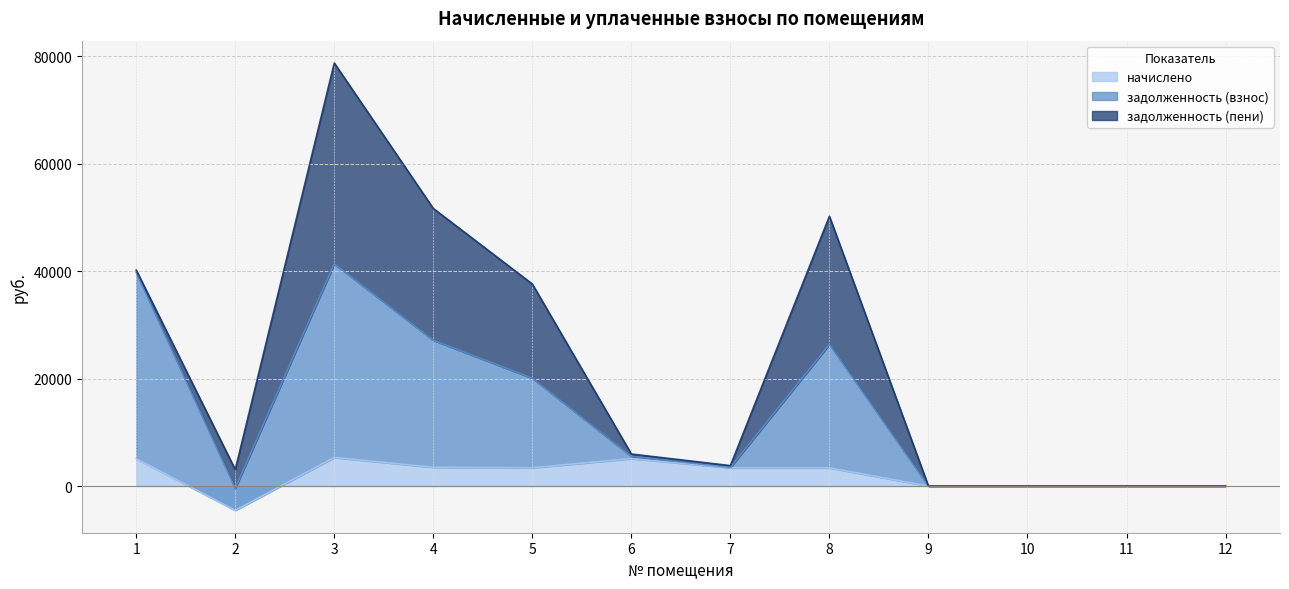

What is the minimum value for начислено?

-4525.3